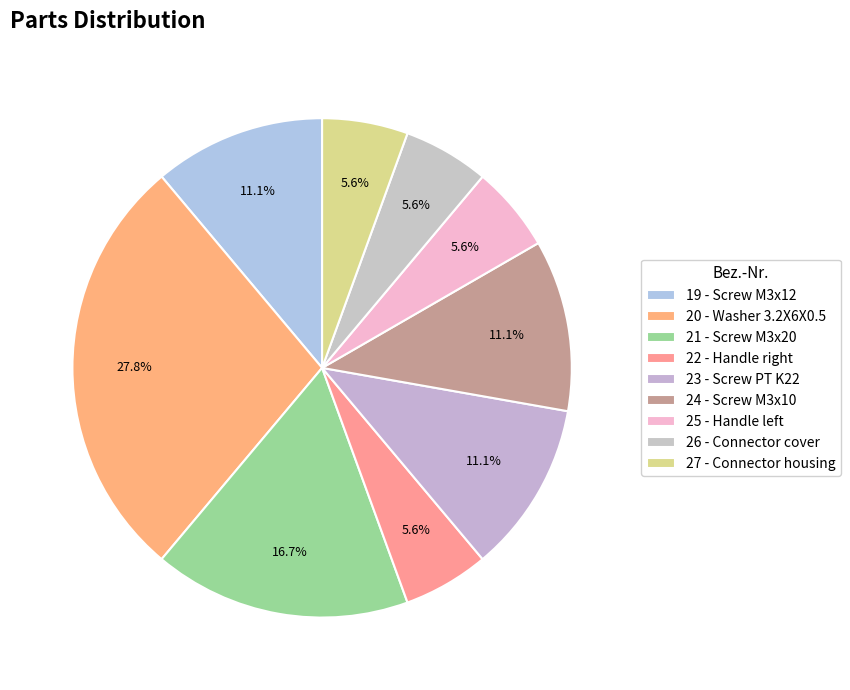

How many slices are in this pie chart?

9